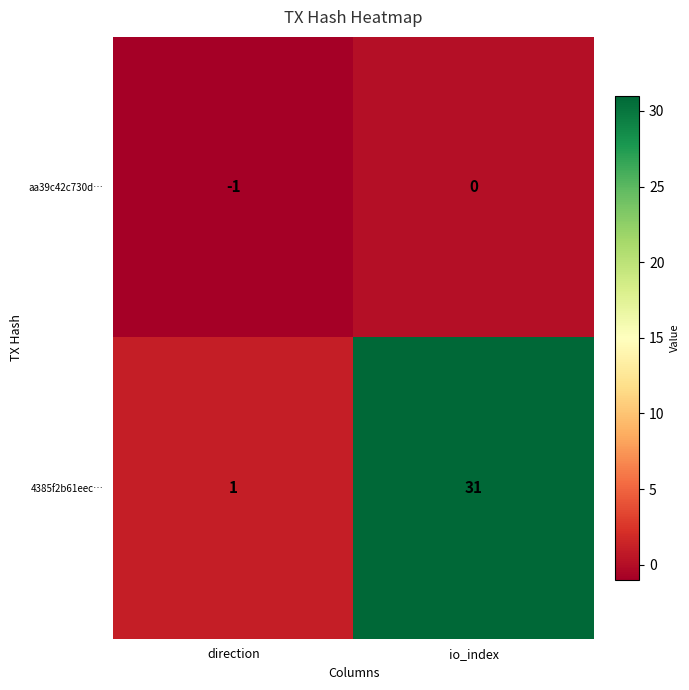

At which category is the sum across all series the highest?

io_index